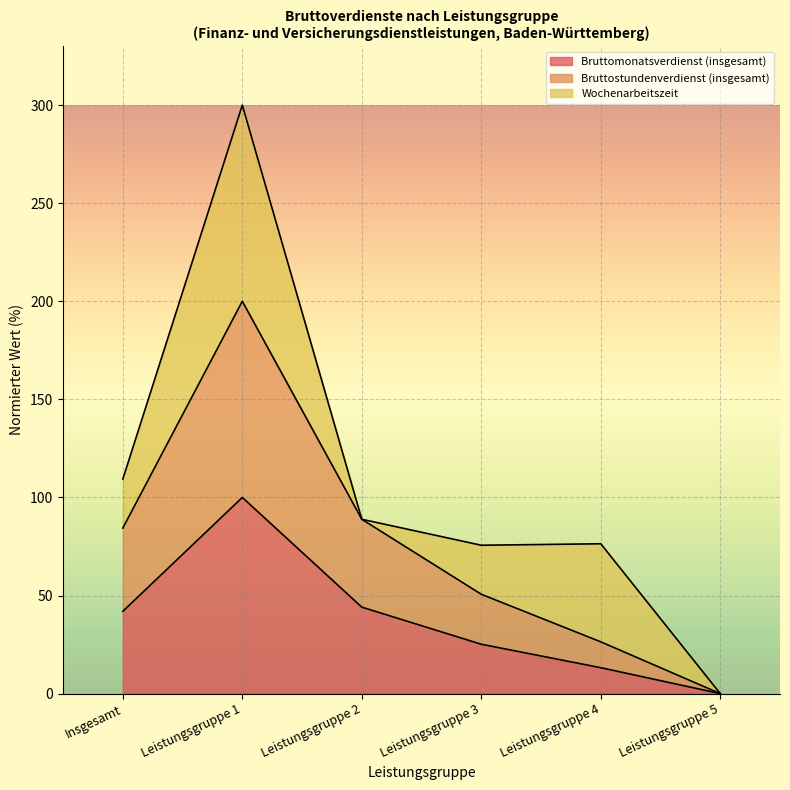

What are all the series names shown in the legend?

Bruttomonatsverdienst (insgesamt), Bruttostundenverdienst (insgesamt), Wochenarbeitszeit